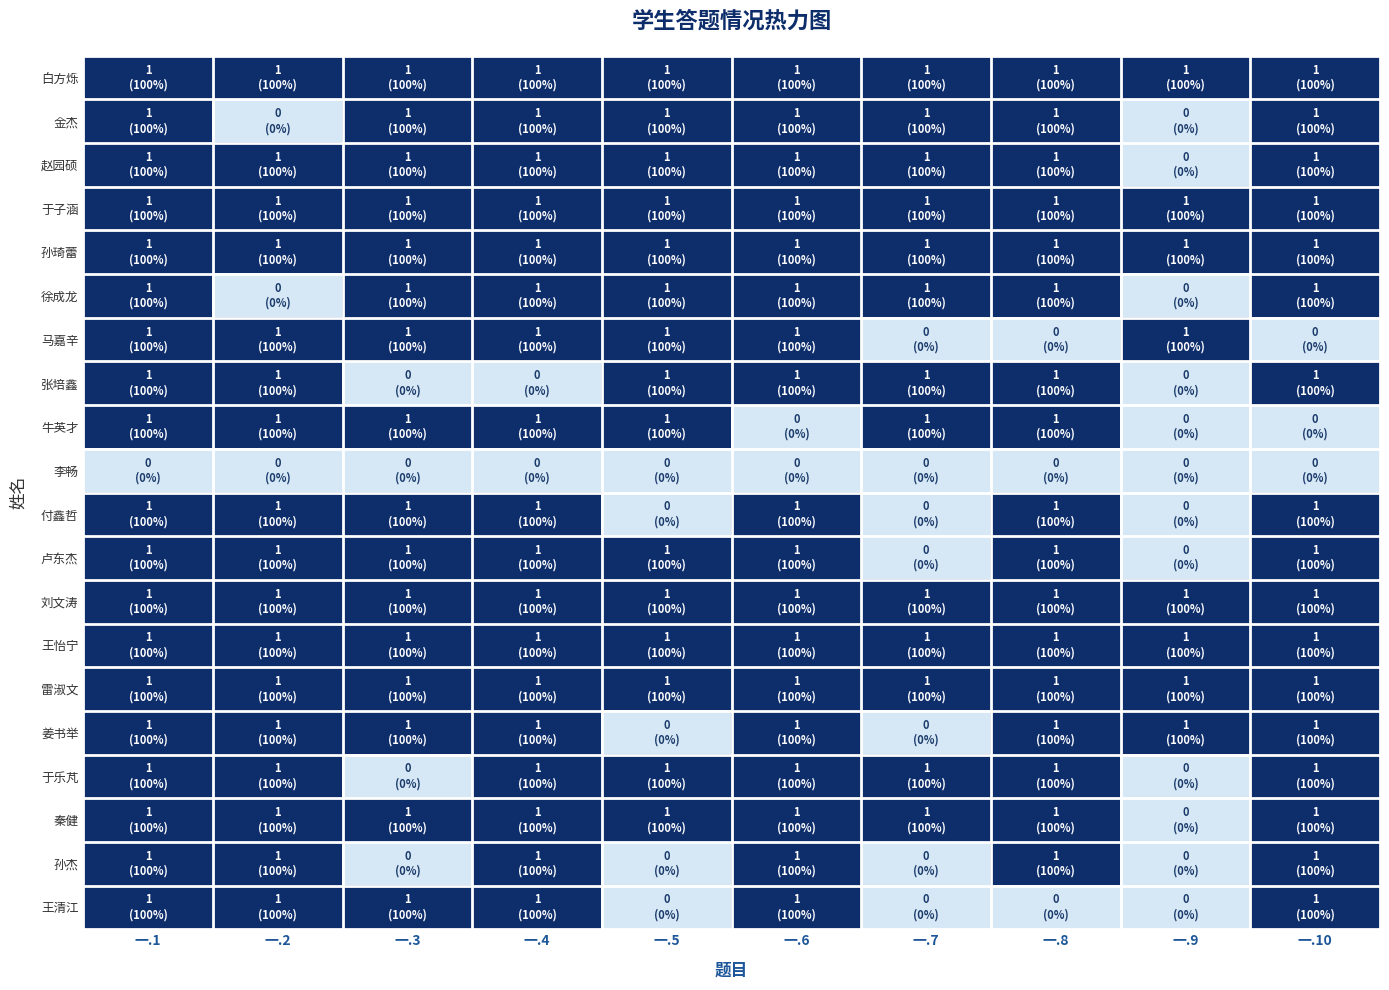

Rank the series at 一.3 from highest to lowest value.

白方烁, 金杰, 赵园硕, 于子涵, 孙琦蕾, 徐成龙, 马嘉辛, 牛英才, 付鑫哲, 卢东杰, 刘文涛, 王怡宁, 雷淑文, 姜书举, 秦健, 王清江, 张培鑫, 李畅, 于乐芃, 孙杰